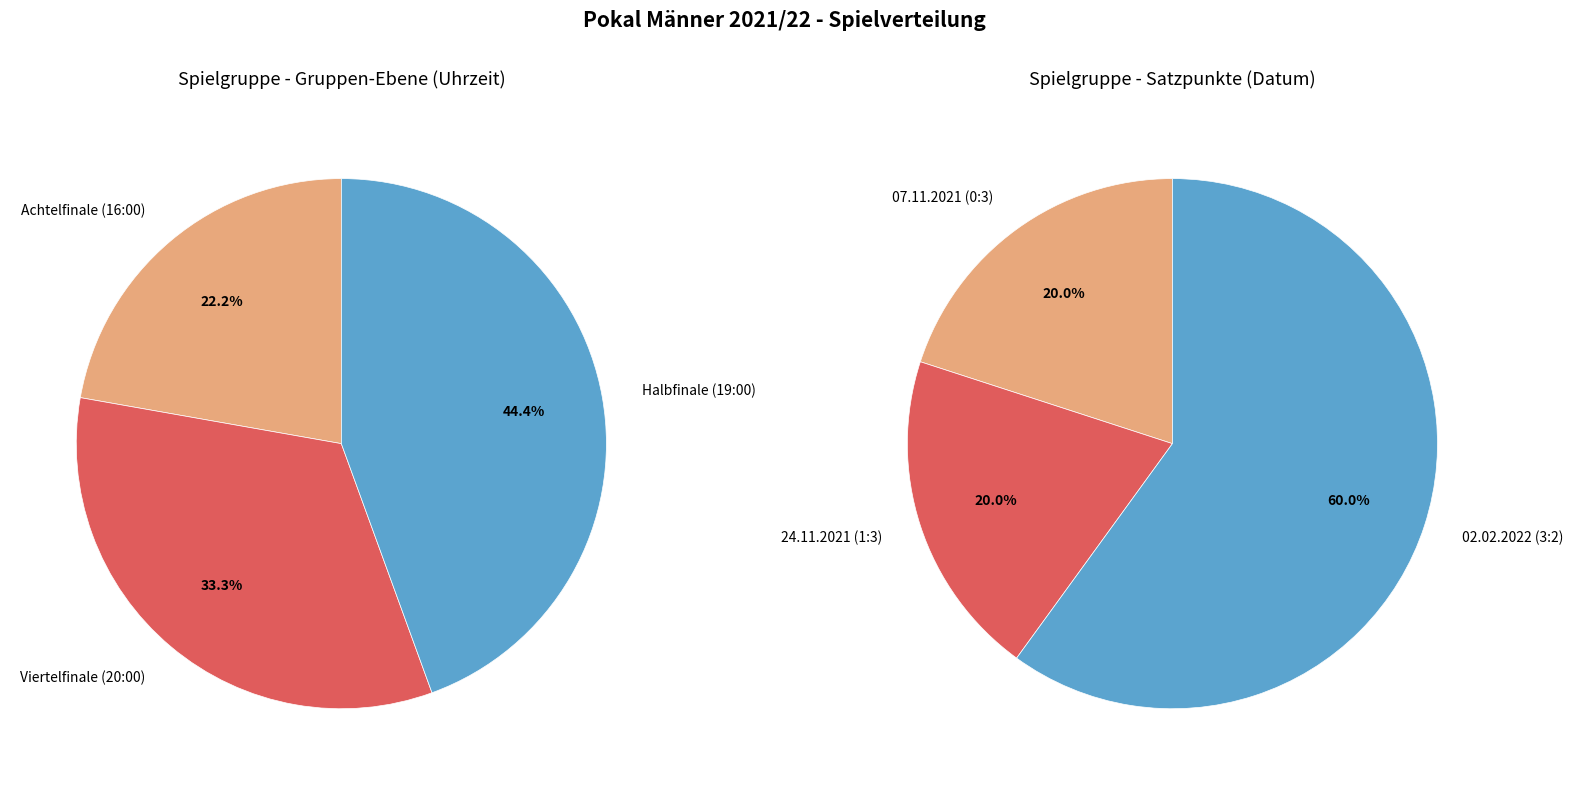

Rank the categories by value from lowest to highest.

Achtelfinale (16:00), Viertelfinale (20:00), Halbfinale (19:00)